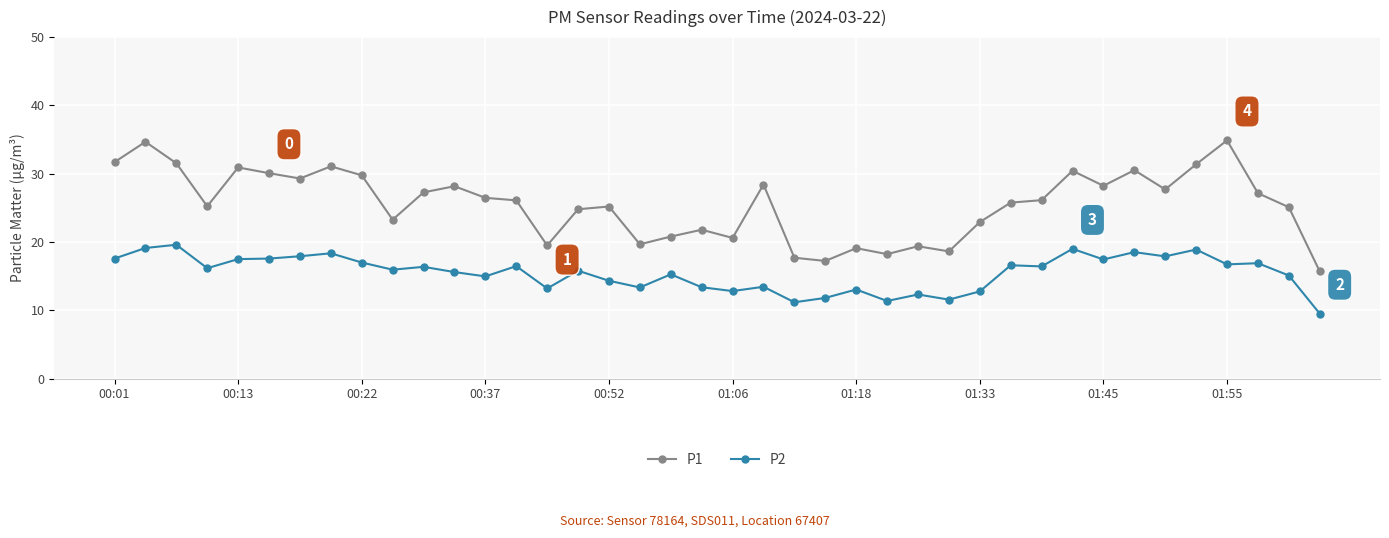

What is the value of the P1 point at the 5th from the left?

30.9